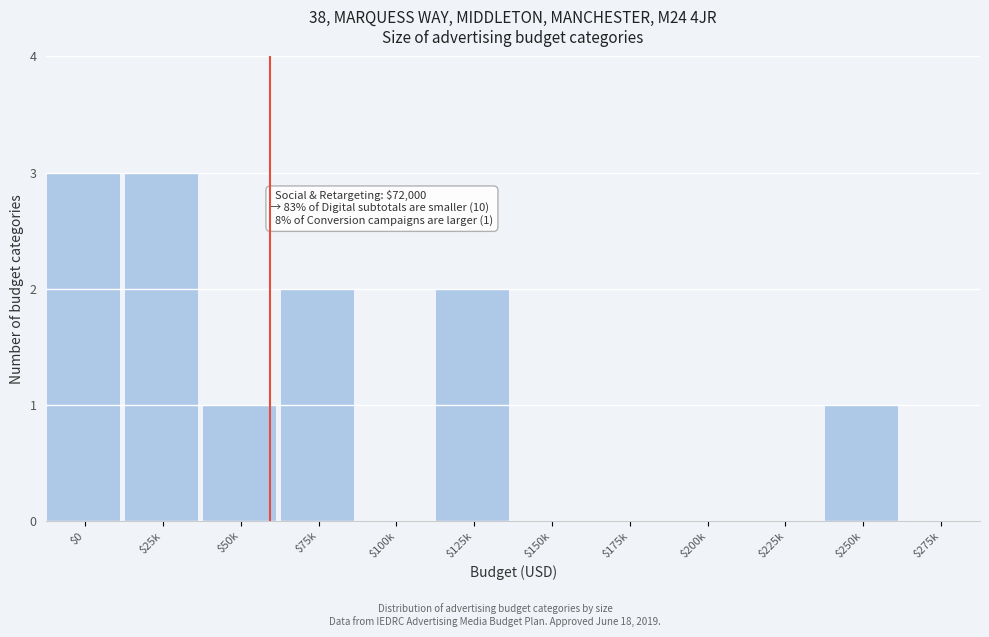

True or false: the data shows 3 at $0.

True